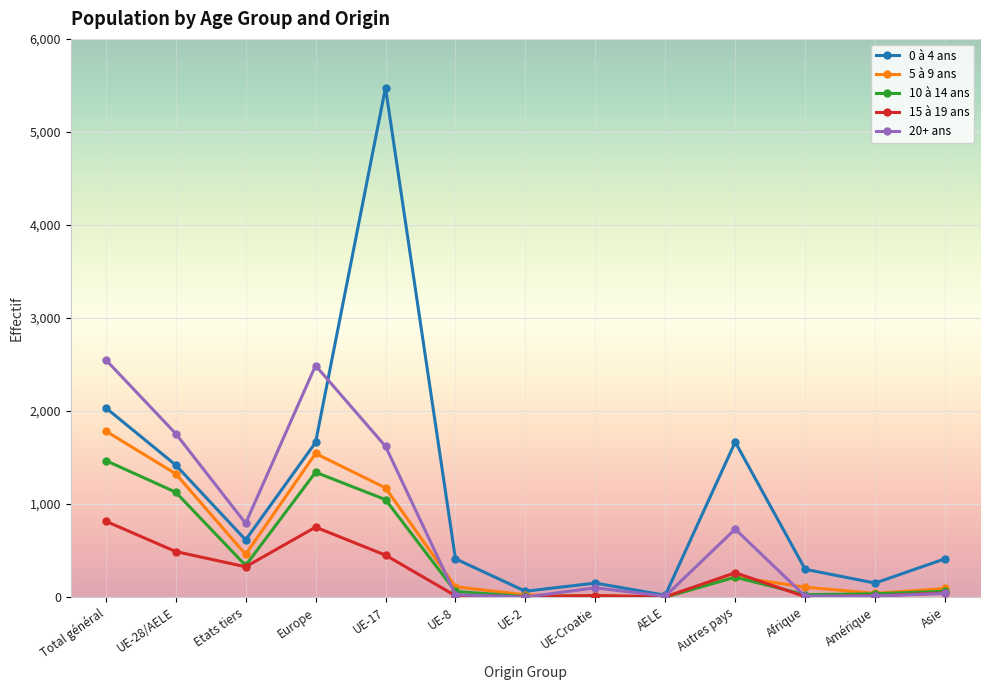

Which category has the highest value in the 5 à 9 ans series?

Total général